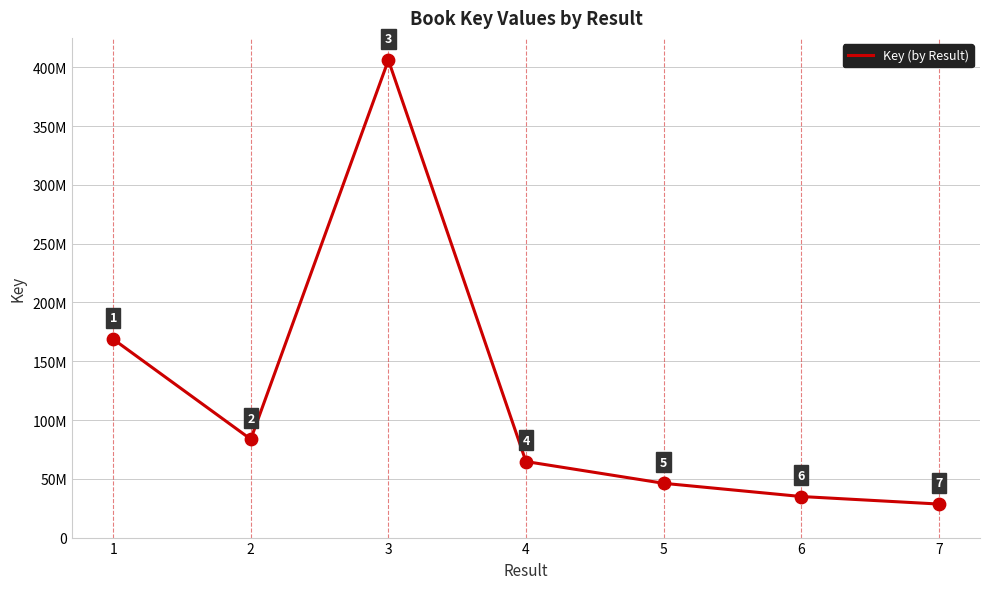

What is the change in value from 2 to 6?

-48732090